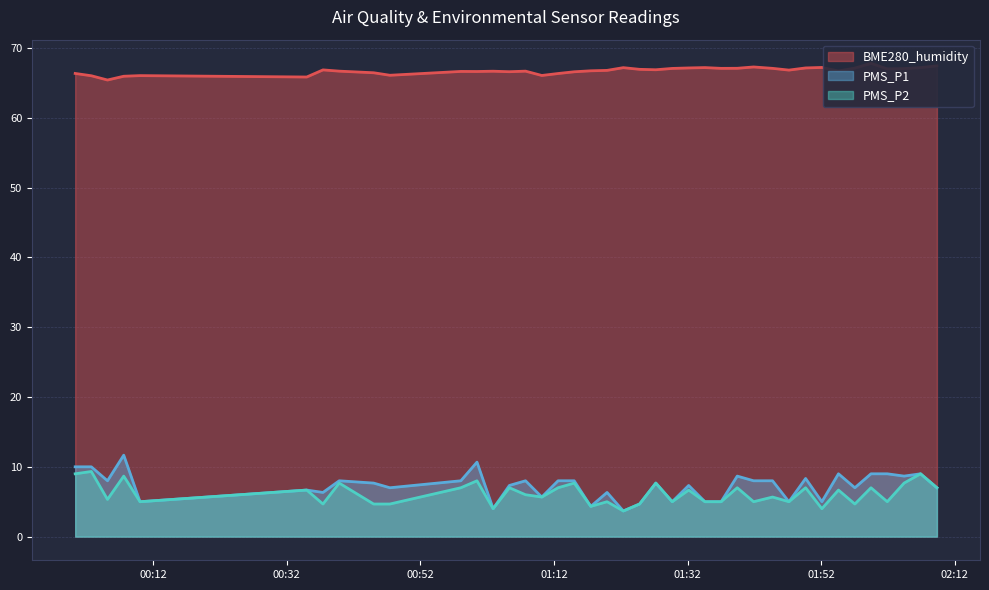

Which label corresponds to the smallest value in the chart?

2022/12/30 01:22:23